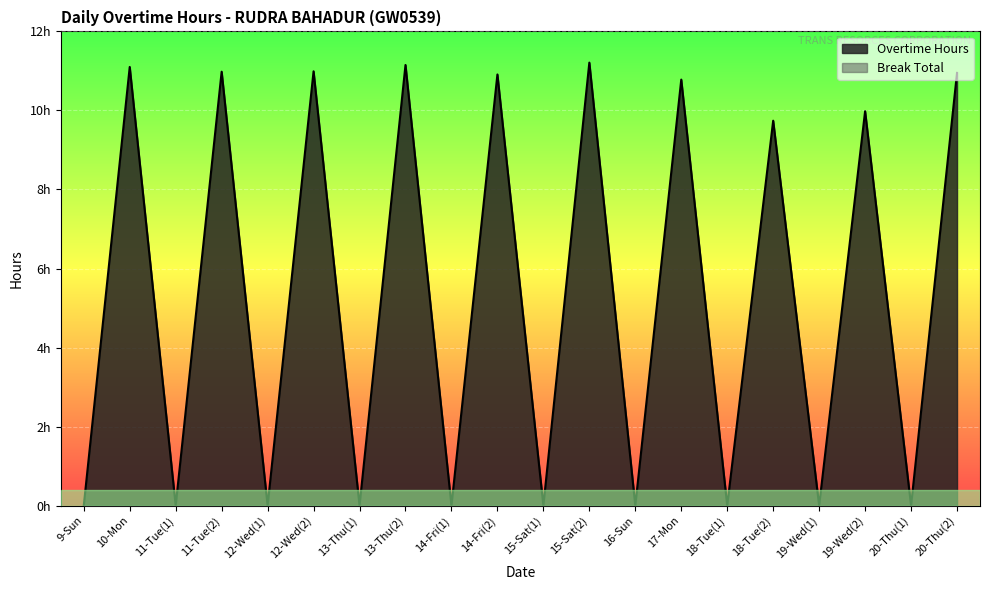

Between 11-Tue(1) and 13-Thu(2), which is larger?

13-Thu(2)